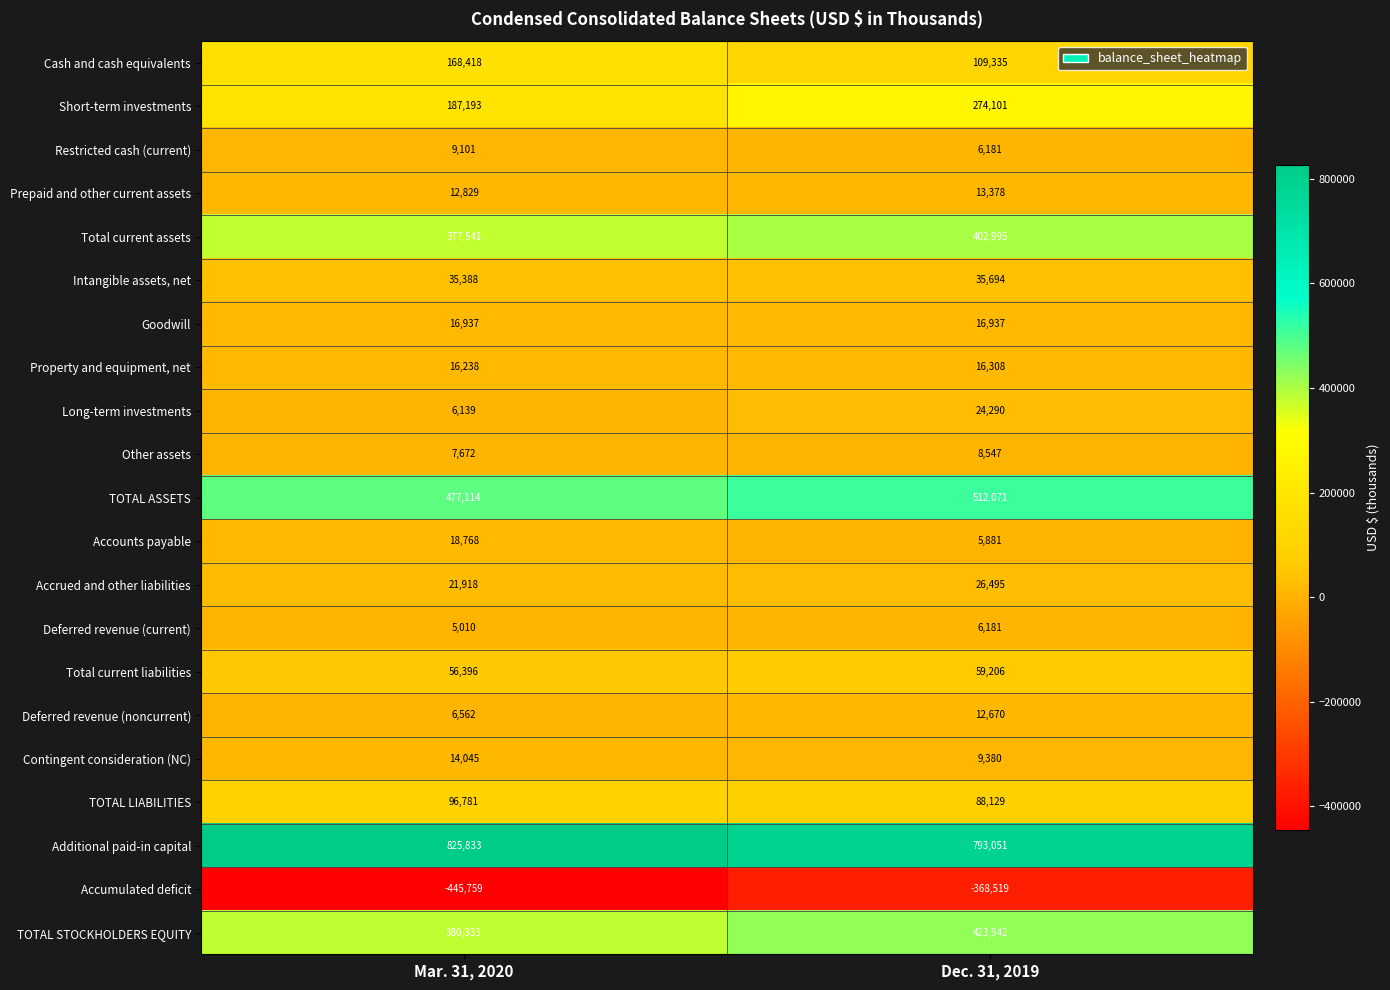

What is the difference between the maximum and minimum values in the Total current assets series?

25454